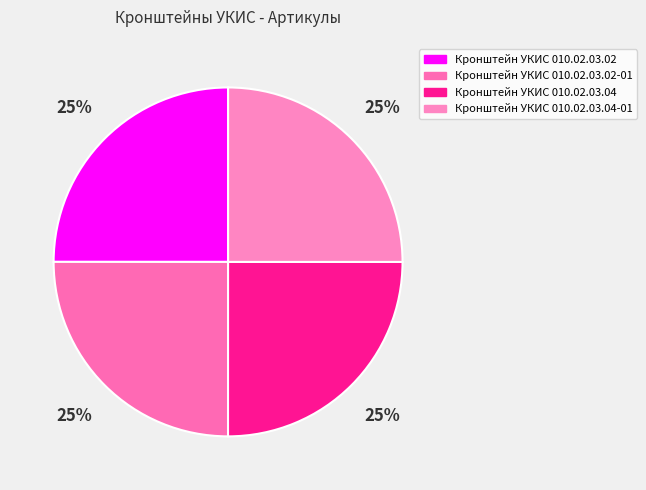

How many slices are in this pie chart?

4